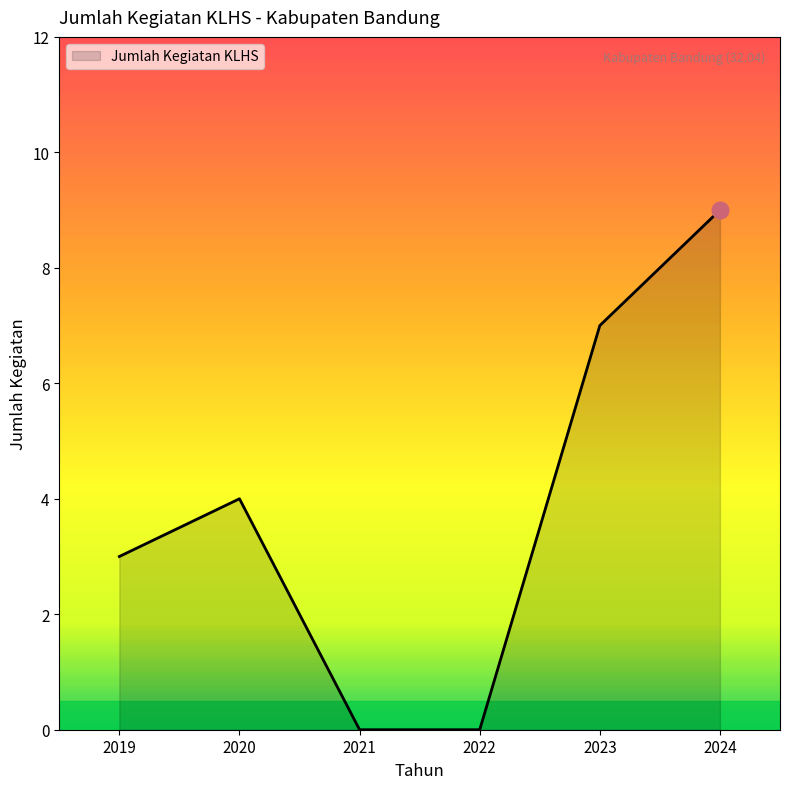

What is the difference between the maximum and second lowest values?

9